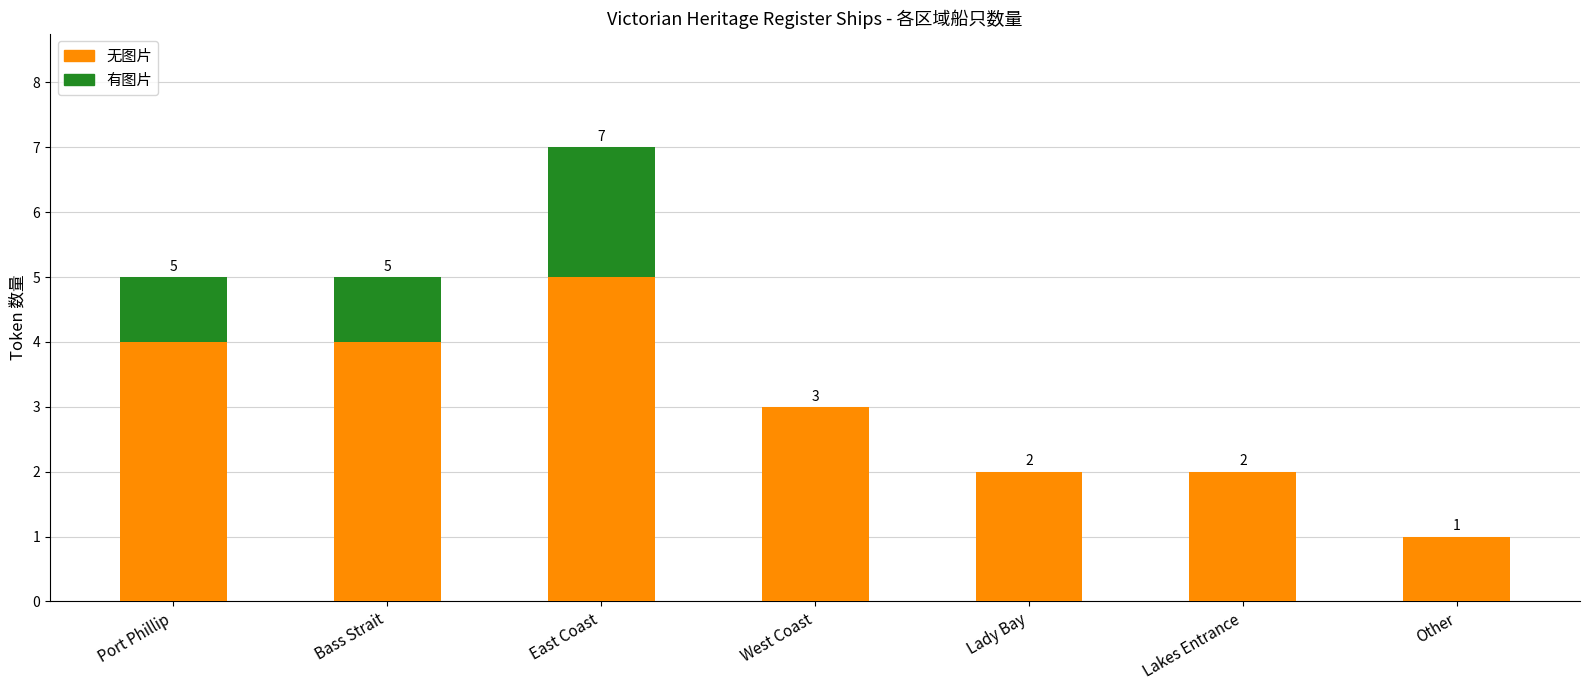

At which category is the sum across all series the highest?

East Coast